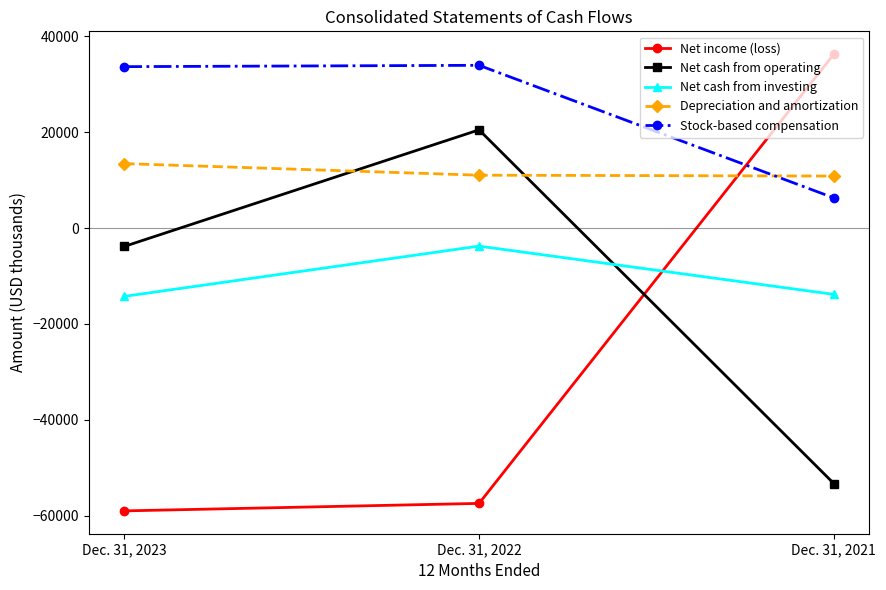

What is the difference between the second highest and minimum values in the Net income (loss) series?

1561